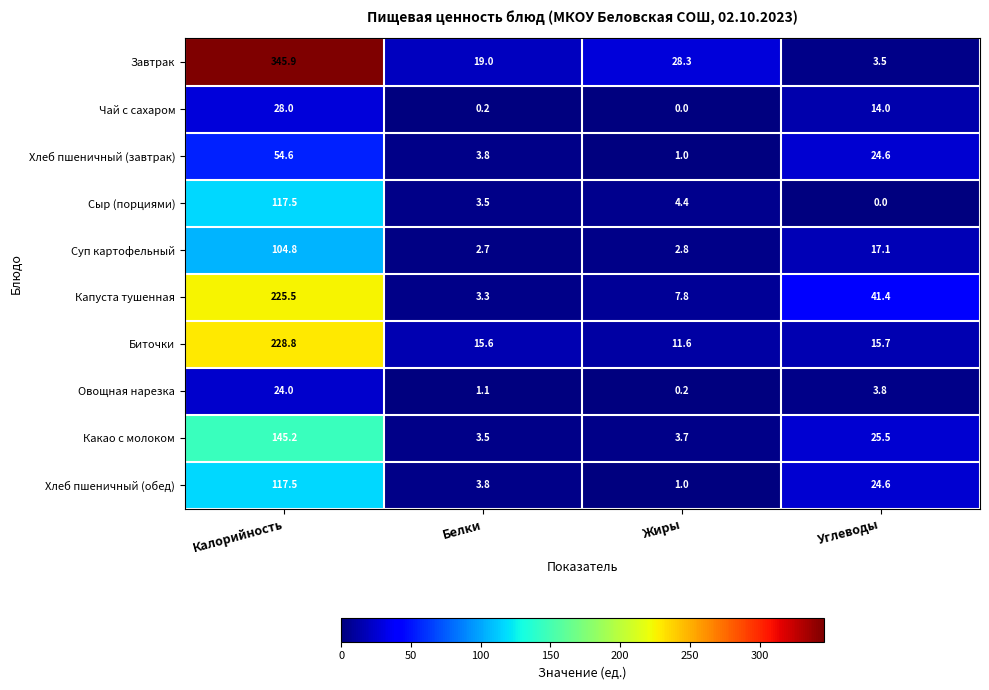

Is it true that Сыр (порциями) equals 0.0 at Углеводы?

True